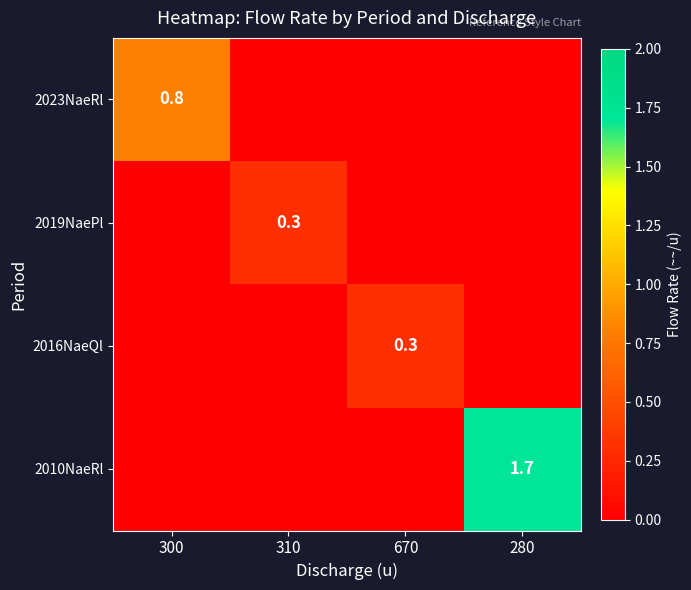

The 2016NaeQl series shows 0.3 at 670. True or false?

True